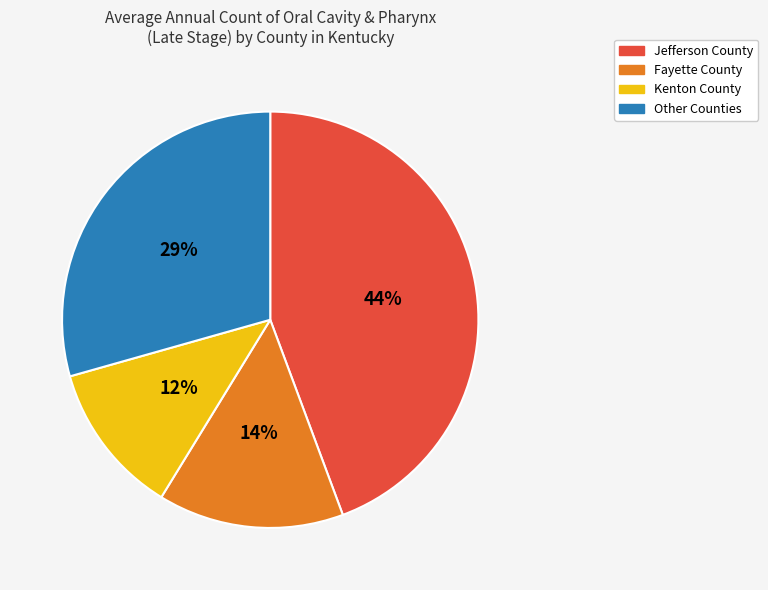

Which slice is the smallest?

Kenton County